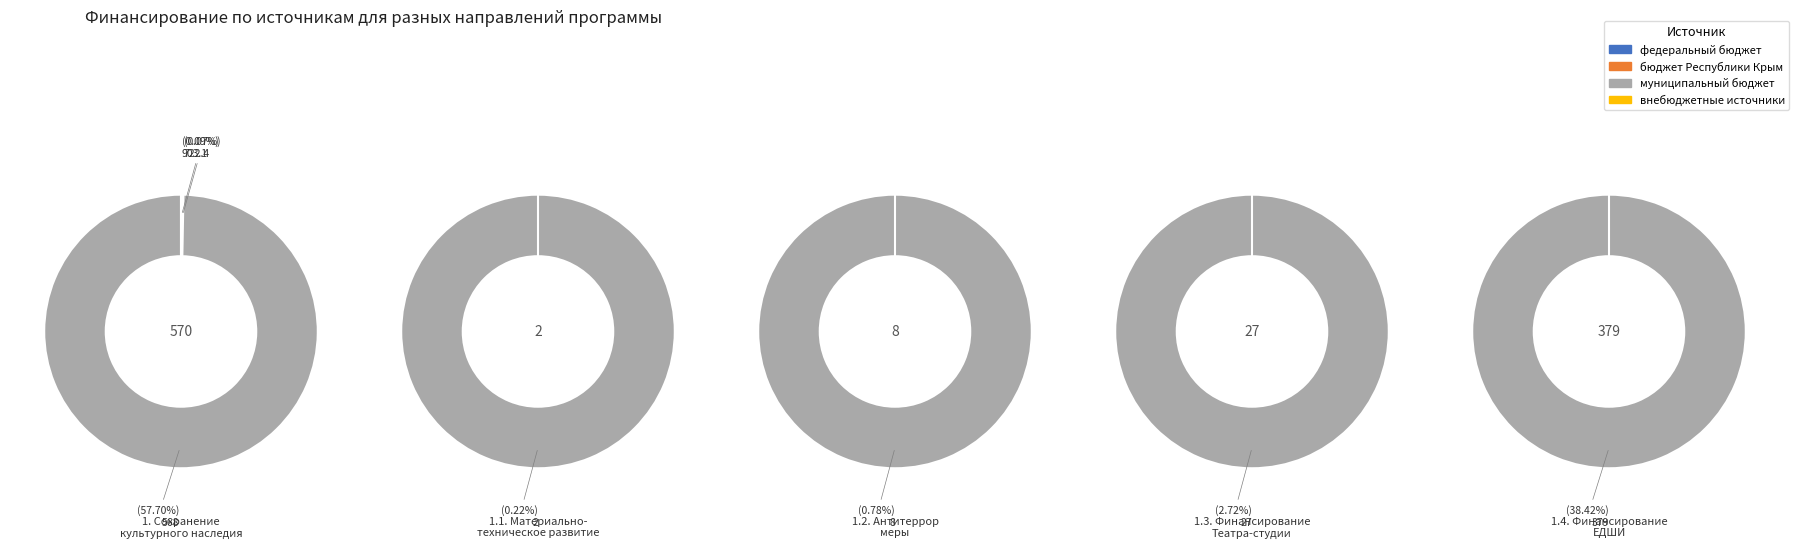

Which category has the smallest portion of the pie?

внебюджетные источники